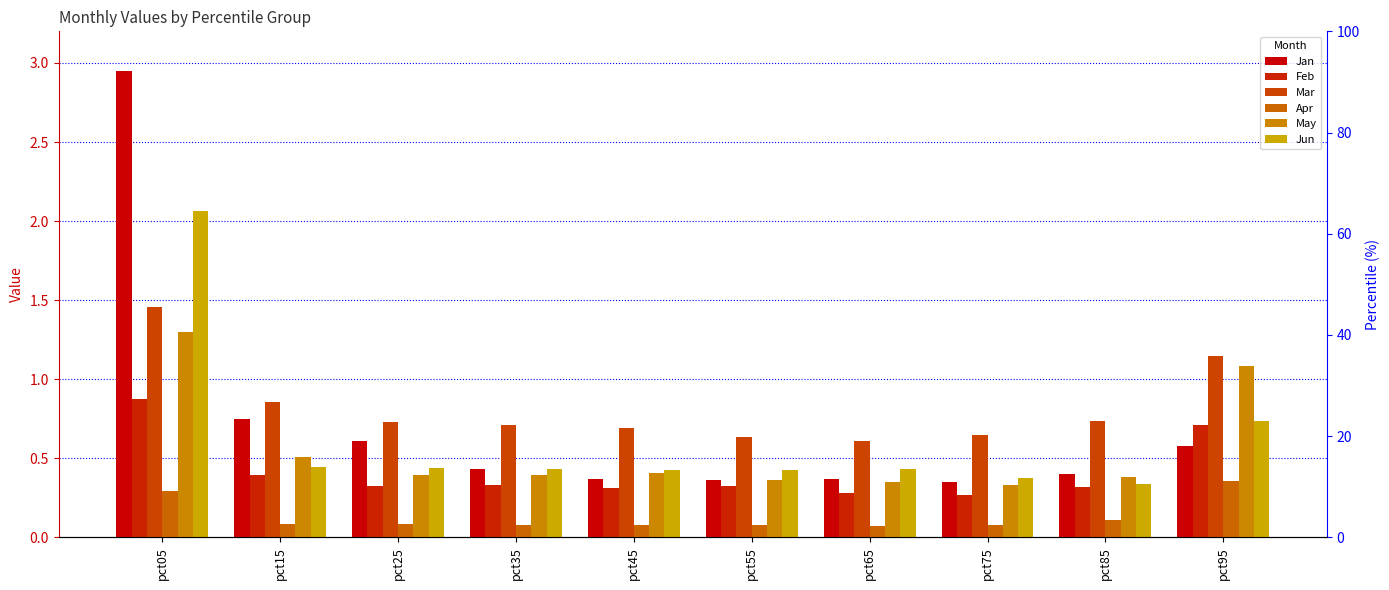

Reading left to right, what are all the values shown in this chart?

Jan: 3.0	0.7	0.6	0.4	0.4	0.4	0.4	0.3	0.4	0.6
Feb: 0.9	0.4	0.3	0.3	0.3	0.3	0.3	0.3	0.3	0.7
Mar: 1.5	0.9	0.7	0.7	0.7	0.6	0.6	0.6	0.7	1.1
Apr: 0.3	0.1	0.1	0.1	0.1	0.1	0.1	0.1	0.1	0.4
May: 1.3	0.5	0.4	0.4	0.4	0.4	0.3	0.3	0.4	1.1
Jun: 2.1	0.4	0.4	0.4	0.4	0.4	0.4	0.4	0.3	0.7